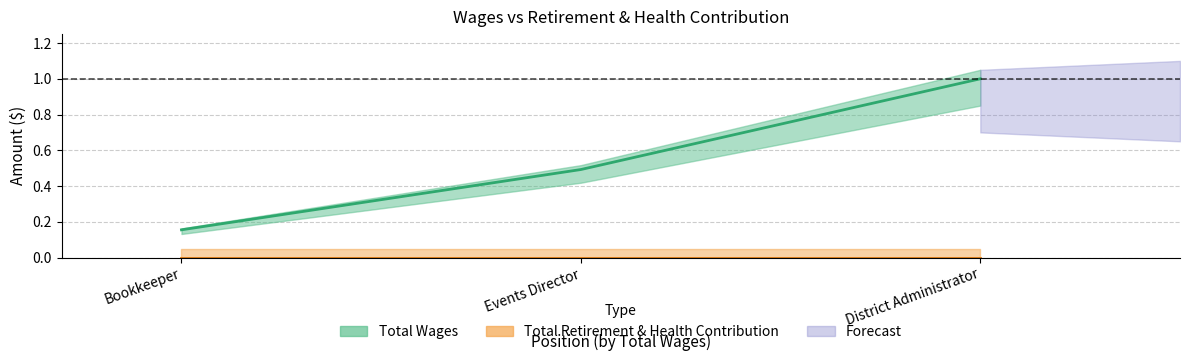

What is the sum of the values at District Administrator and Bookkeeper?

1.2